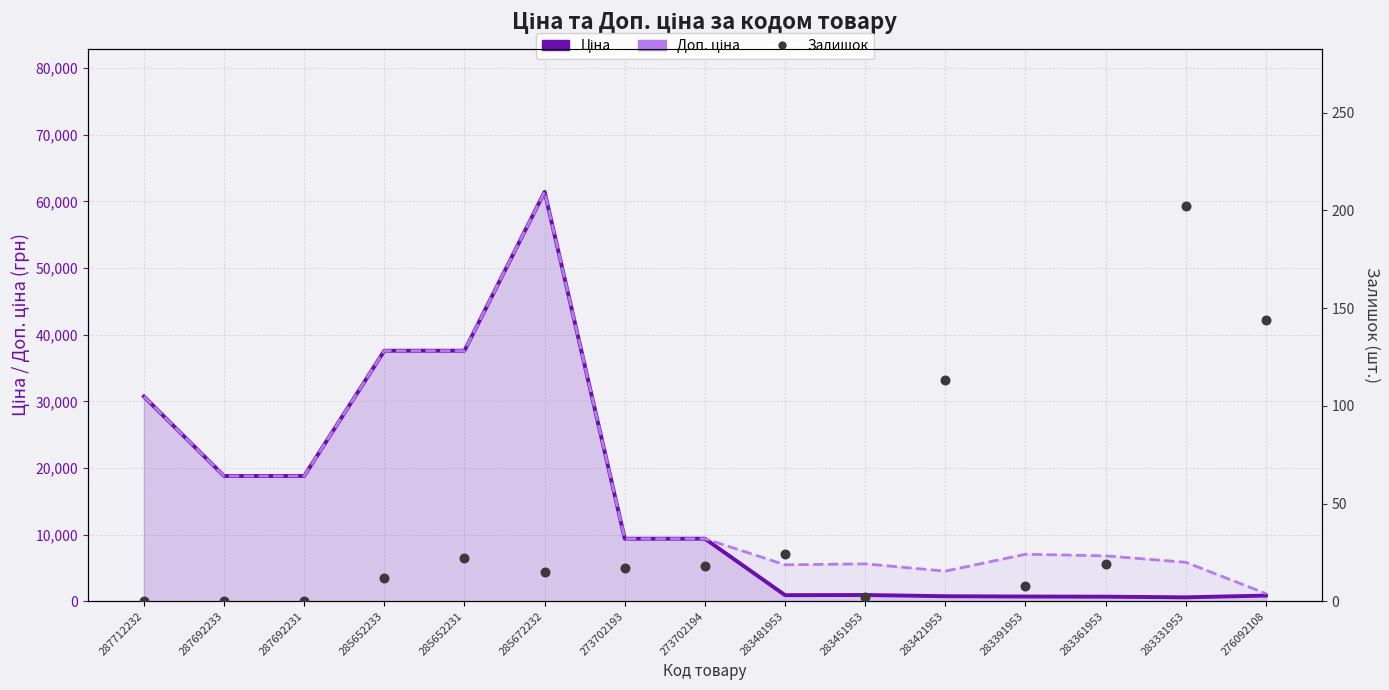

What is the total value across all series at 283451953?

6543.8